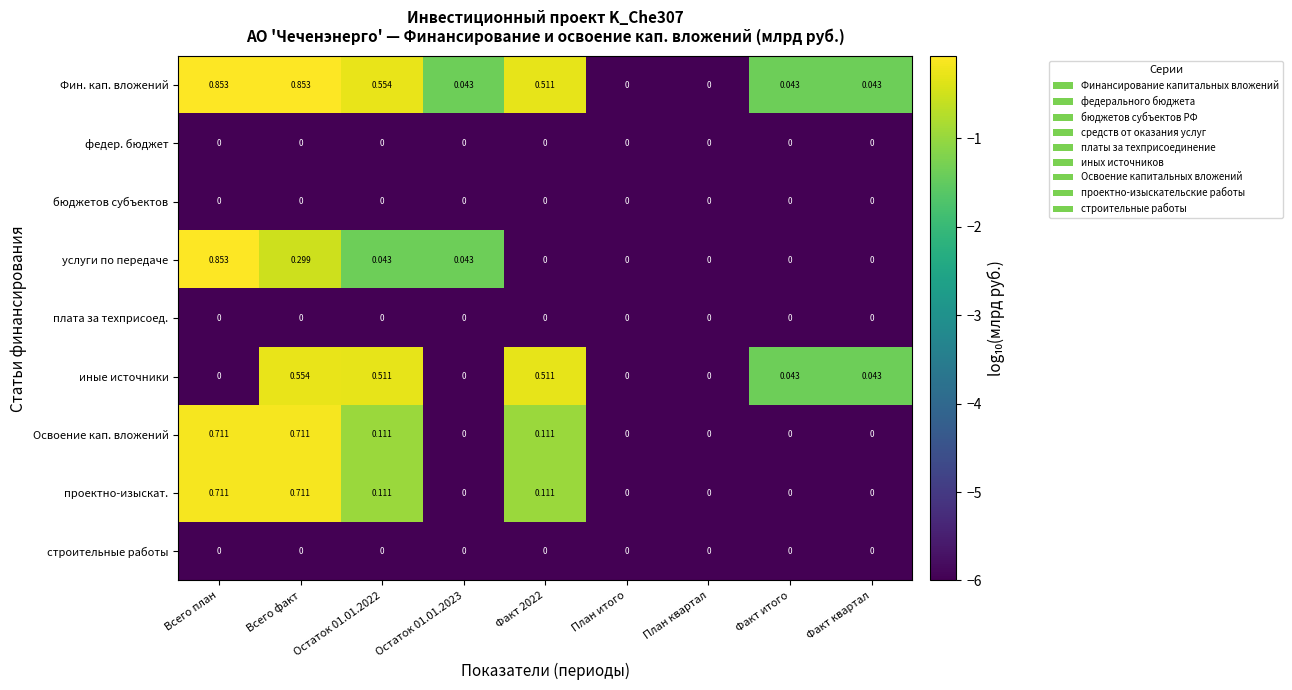

Which series has the largest total across all categories?

Фин. кап. вложений